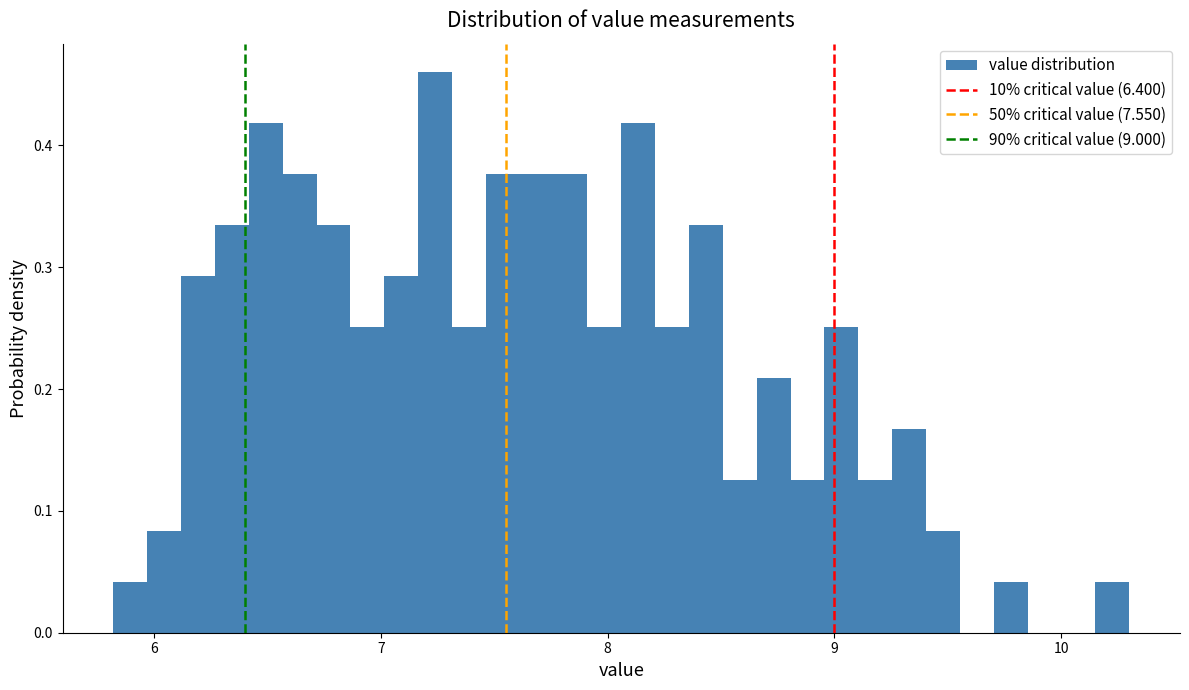

Around what value on the x-axis is the tallest bar? Give the approximate position of its centre, as read against the axis.

7.2